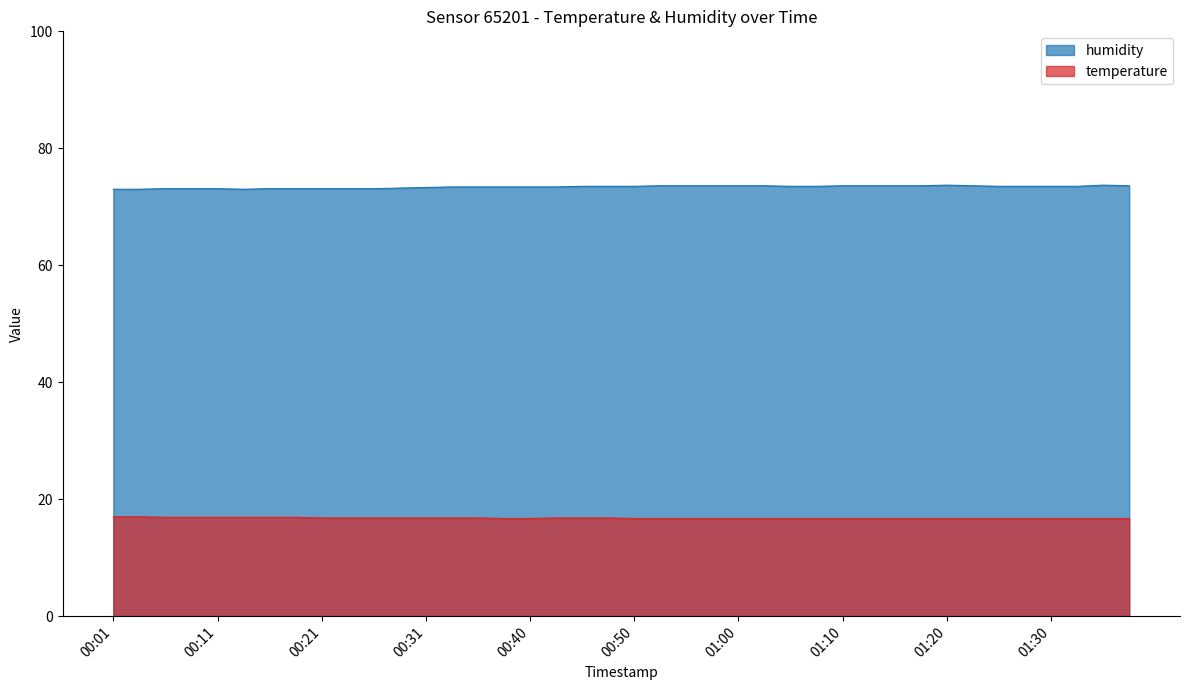

At which label does humidity reach its peak?

01:20